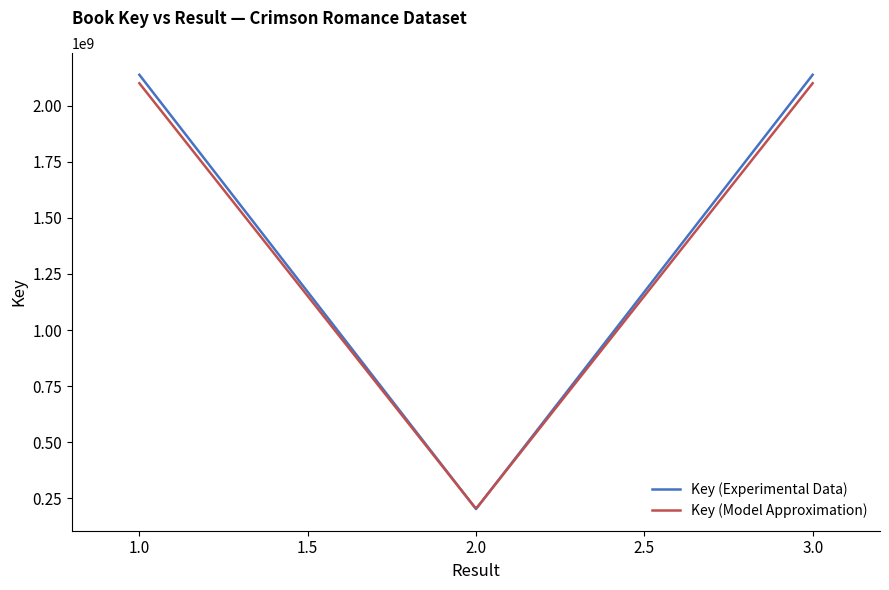

At which category does the chart reach its minimum across all series?

2